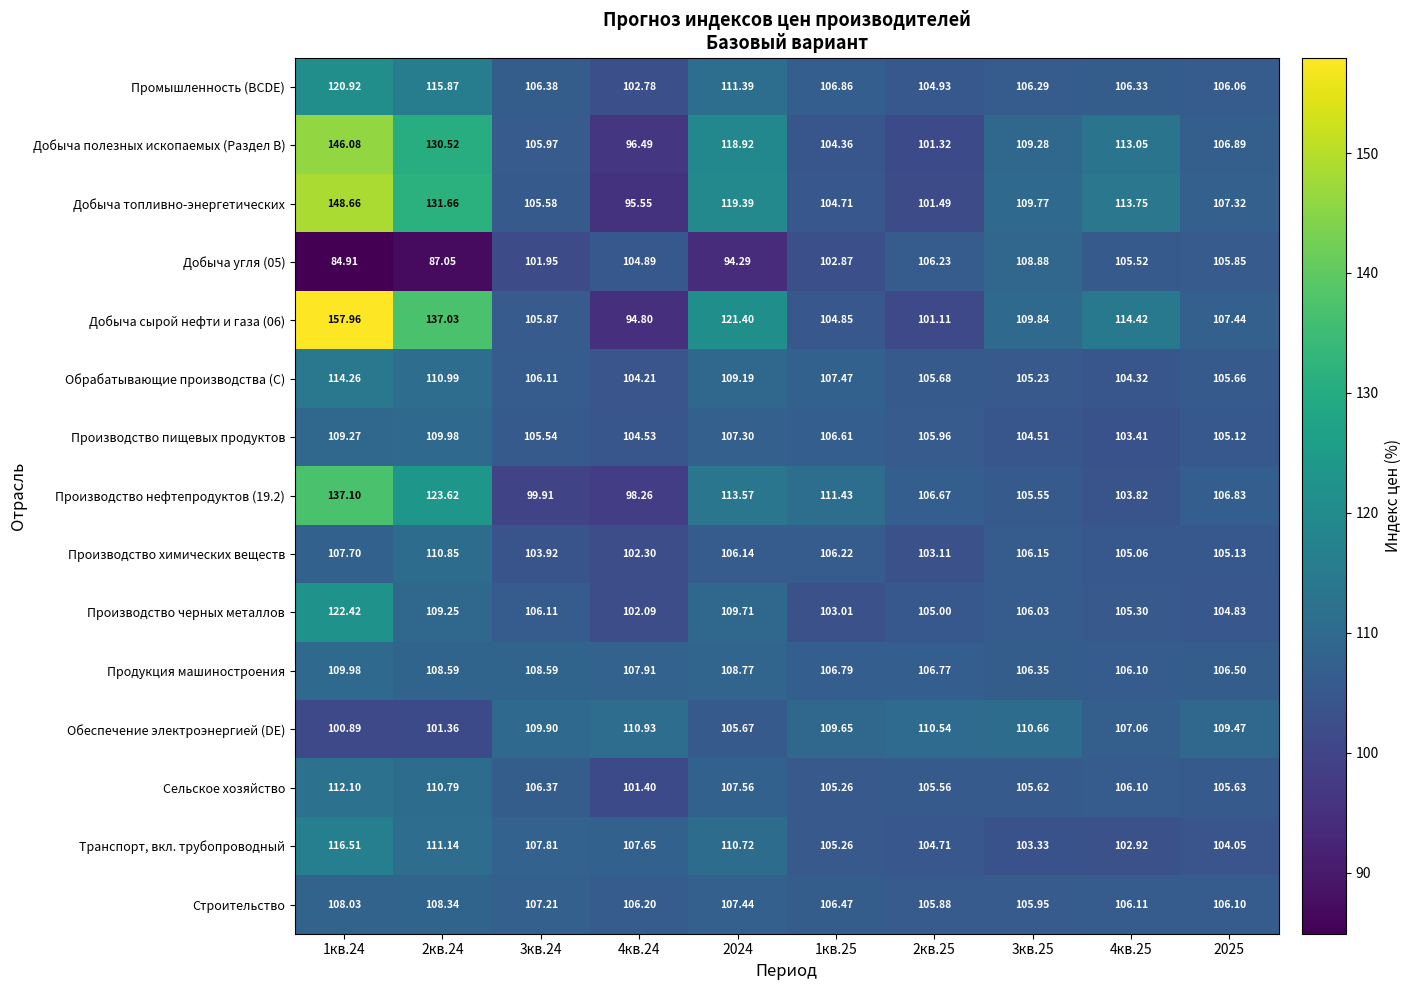

At how many categories does at least one series exceed 118?

3